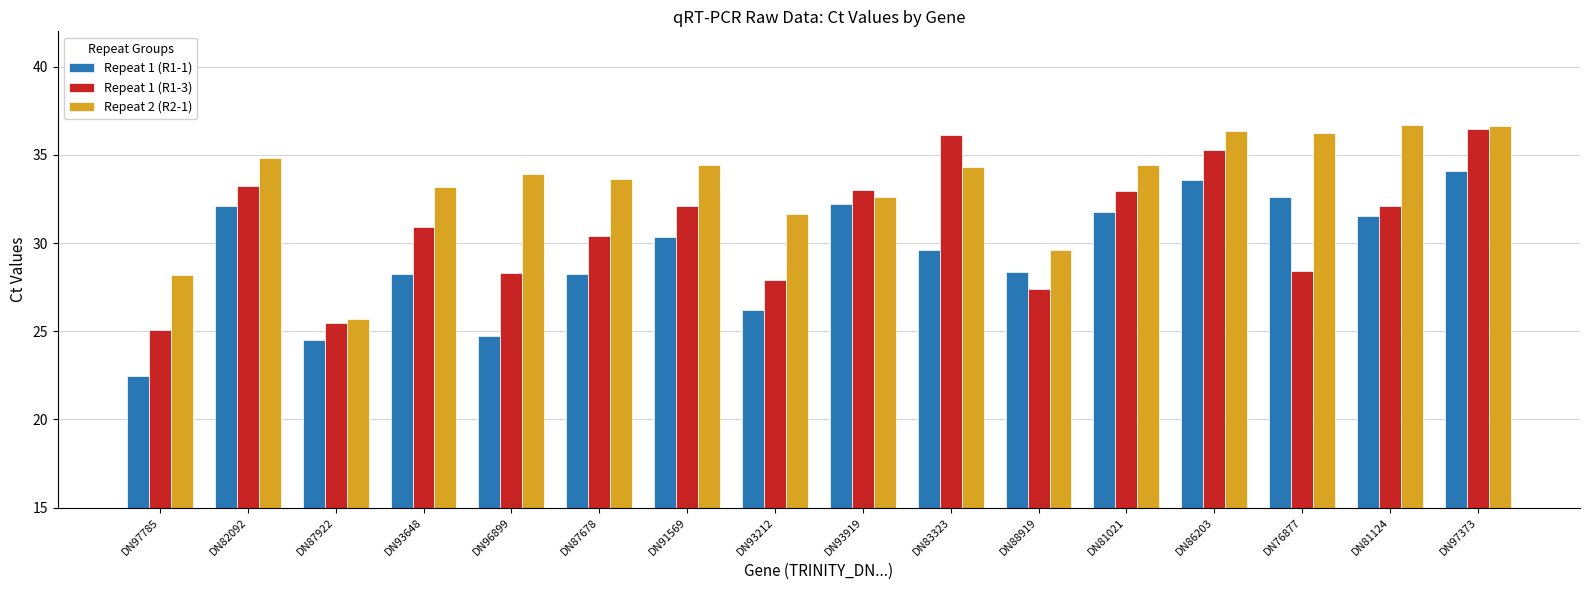

What is the difference between the Repeat 2 (R2-1) values at DN86203 and DN76877?

0.1